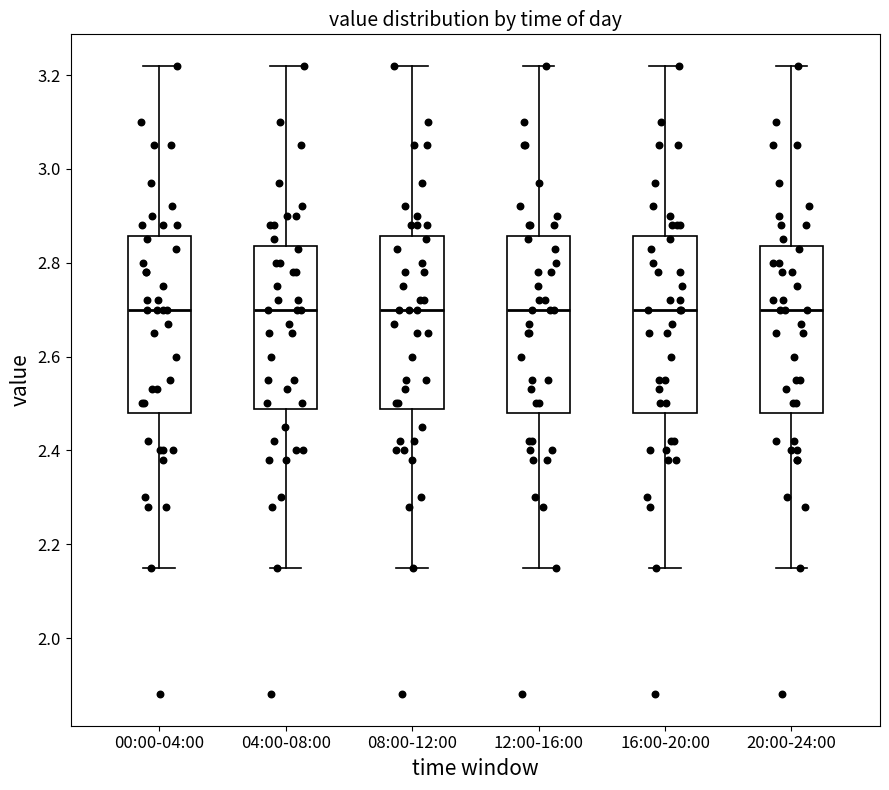

Reading left to right, transcribe this box plot: for each box, give where its median line is, the range the box spans, and where its two whiskers end, as read against the y-axis. The values are not printed on the chart, so give them approximately, as read against the axis.

00:00-04:00: median 2.70, box 2.48 to 2.86, whiskers 2.16 to 3.22
04:00-08:00: median 2.70, box 2.48 to 2.84, whiskers 2.16 to 3.22
08:00-12:00: median 2.70, box 2.48 to 2.86, whiskers 2.16 to 3.22
12:00-16:00: median 2.70, box 2.48 to 2.86, whiskers 2.16 to 3.22
16:00-20:00: median 2.70, box 2.48 to 2.86, whiskers 2.16 to 3.22
20:00-24:00: median 2.70, box 2.48 to 2.84, whiskers 2.16 to 3.22